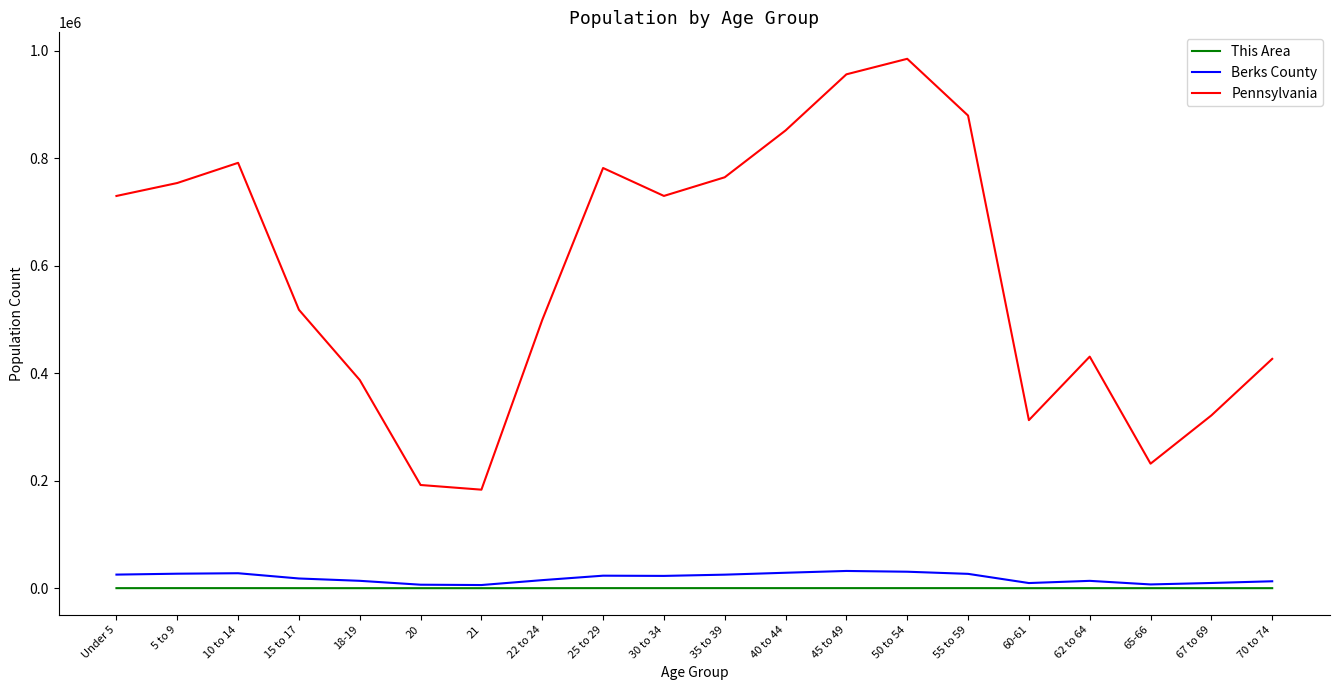

True or false: Berks County and Pennsylvania intersect in this chart.

False